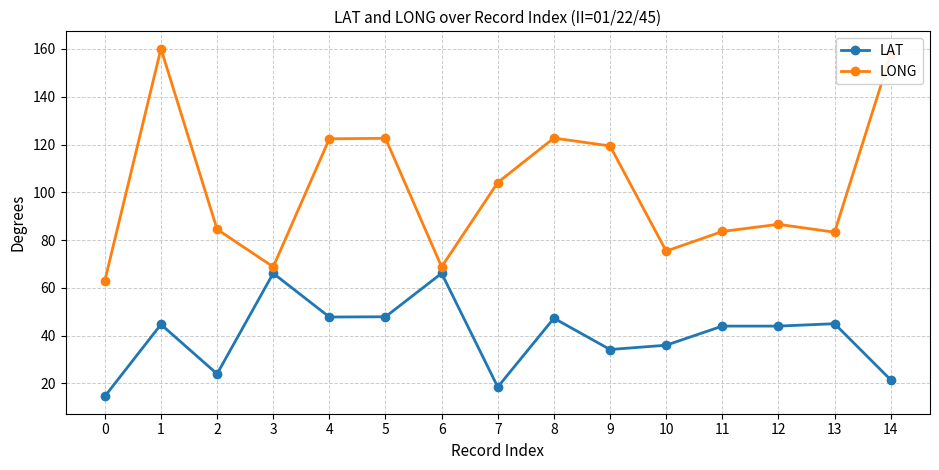

What is the difference between the highest and lowest values at 13?

38.3